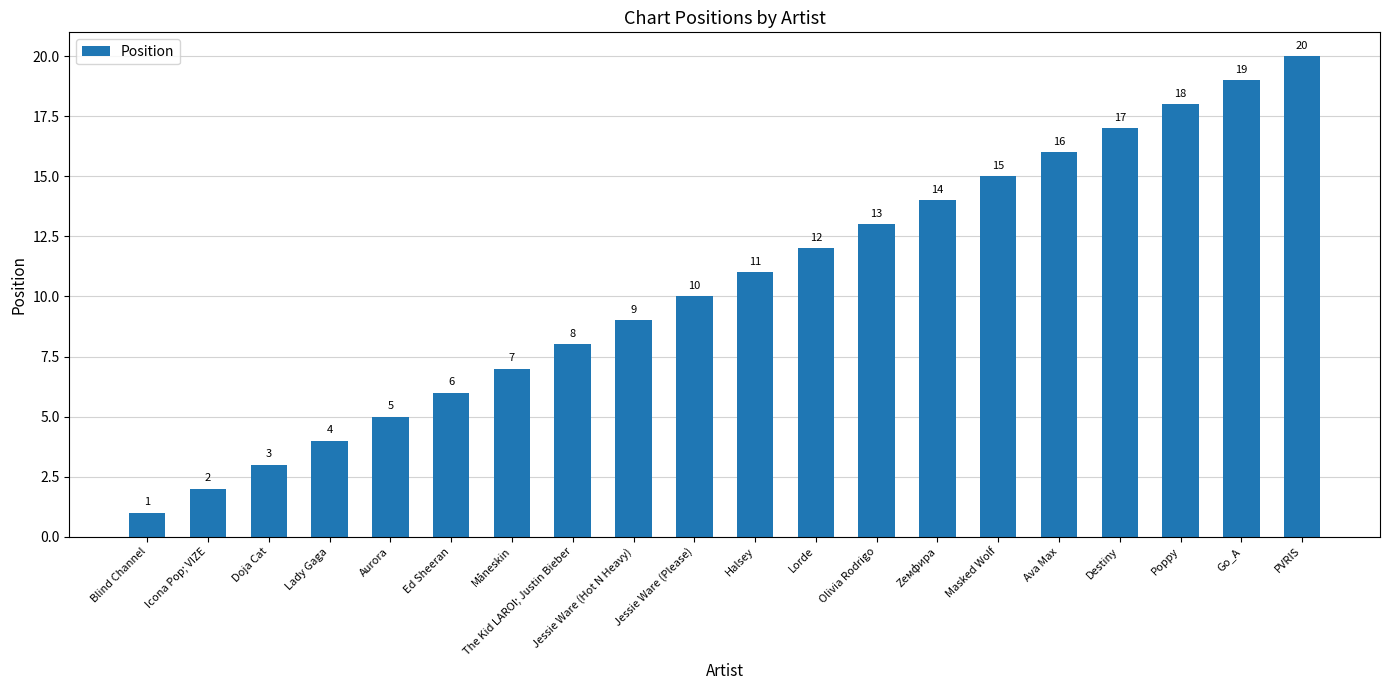

Count the number of data series in this chart.

1